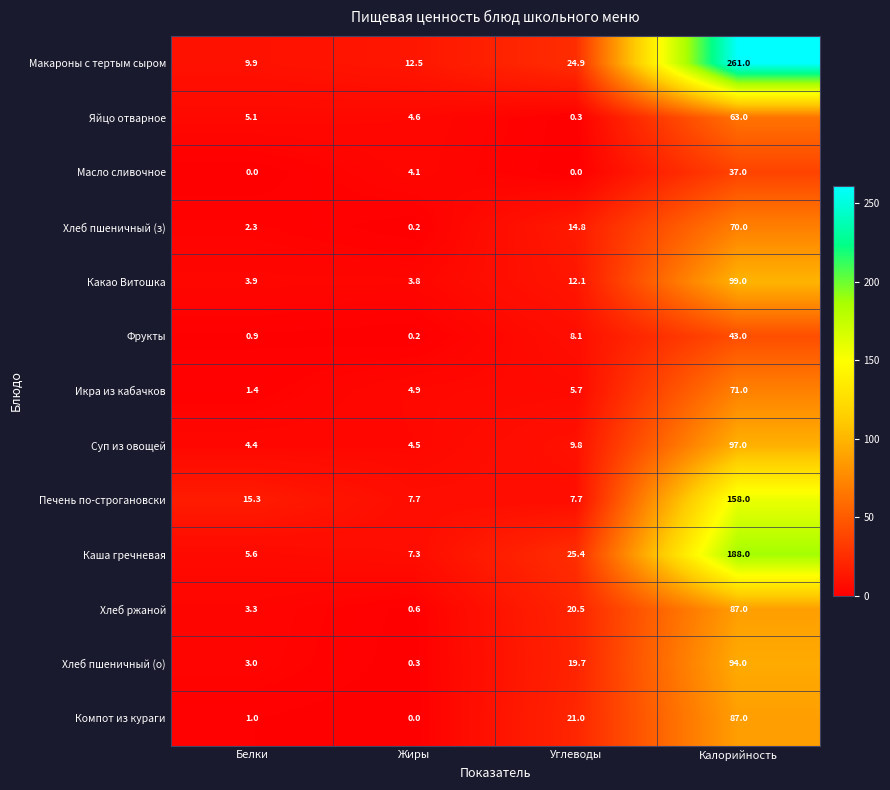

List the labels in order of Хлеб ржаной value, smallest first.

Жиры, Белки, Углеводы, Калорийность